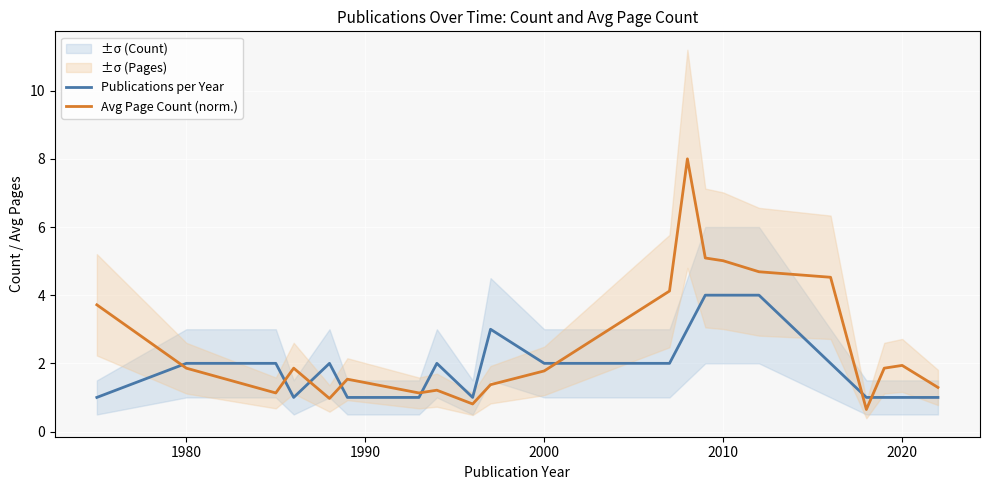

How many interior local valleys does the Publications per Year series have?

2